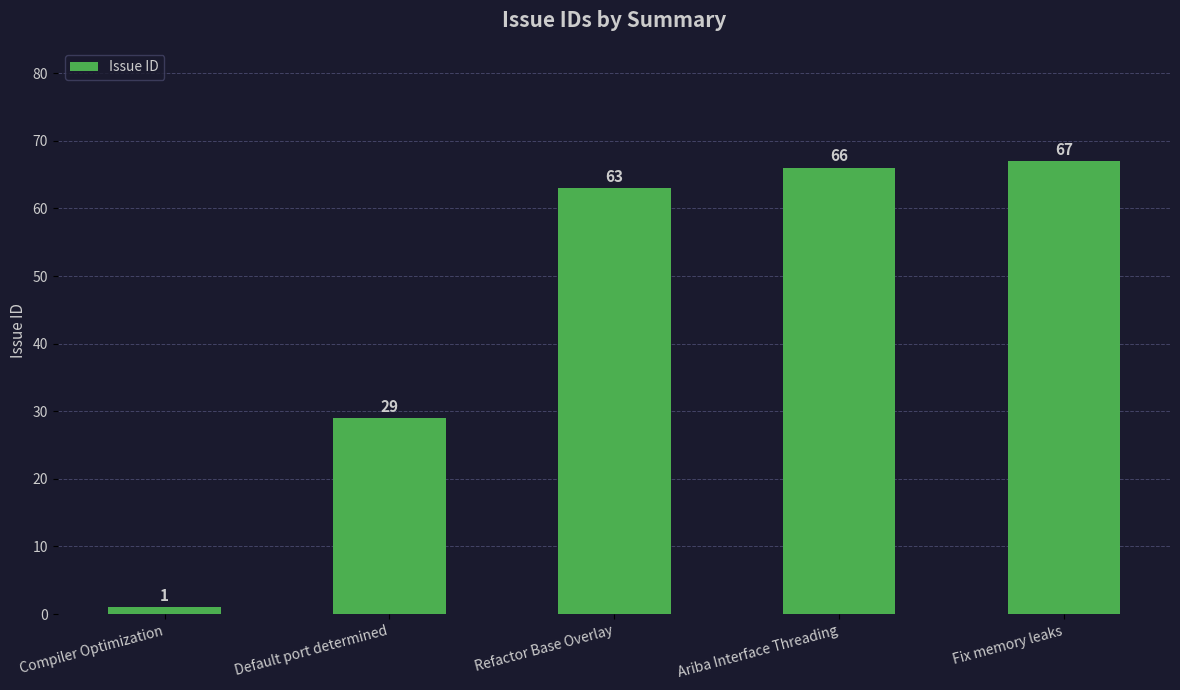

How many bars are there in total?

5